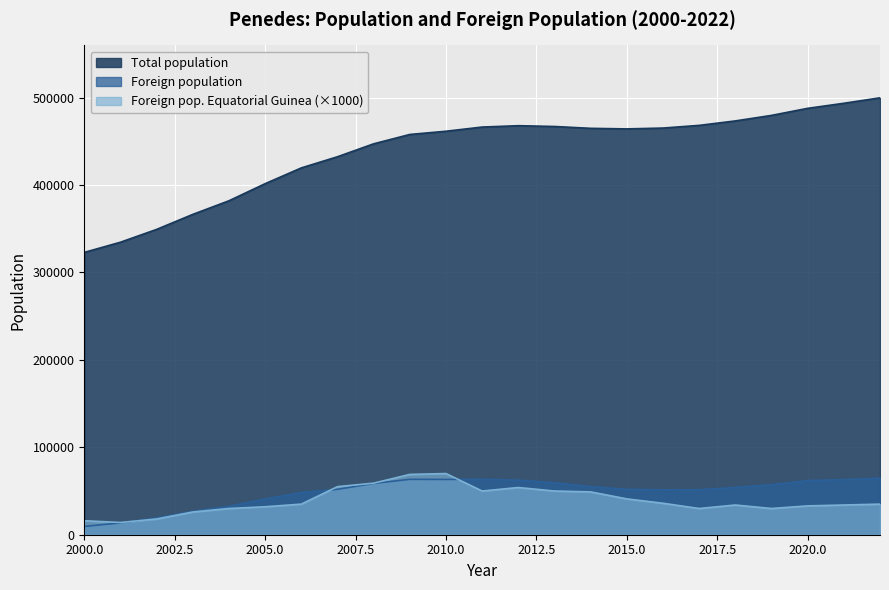

How many values in the Total population series are below 464285?

11